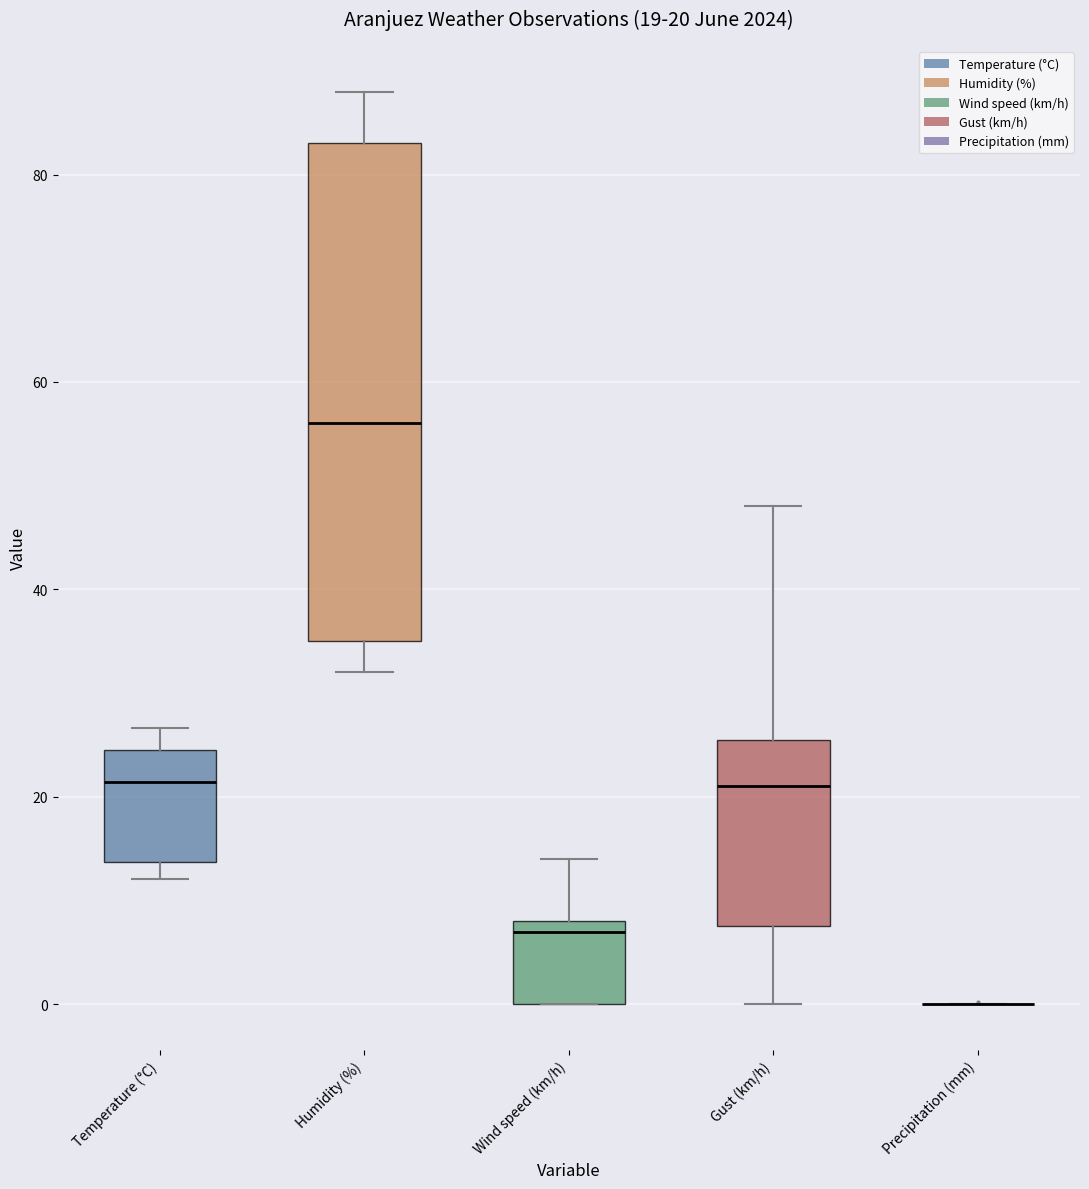

Comparing the boxes themselves (not the whiskers), which one is the tallest?

Humidity (%)